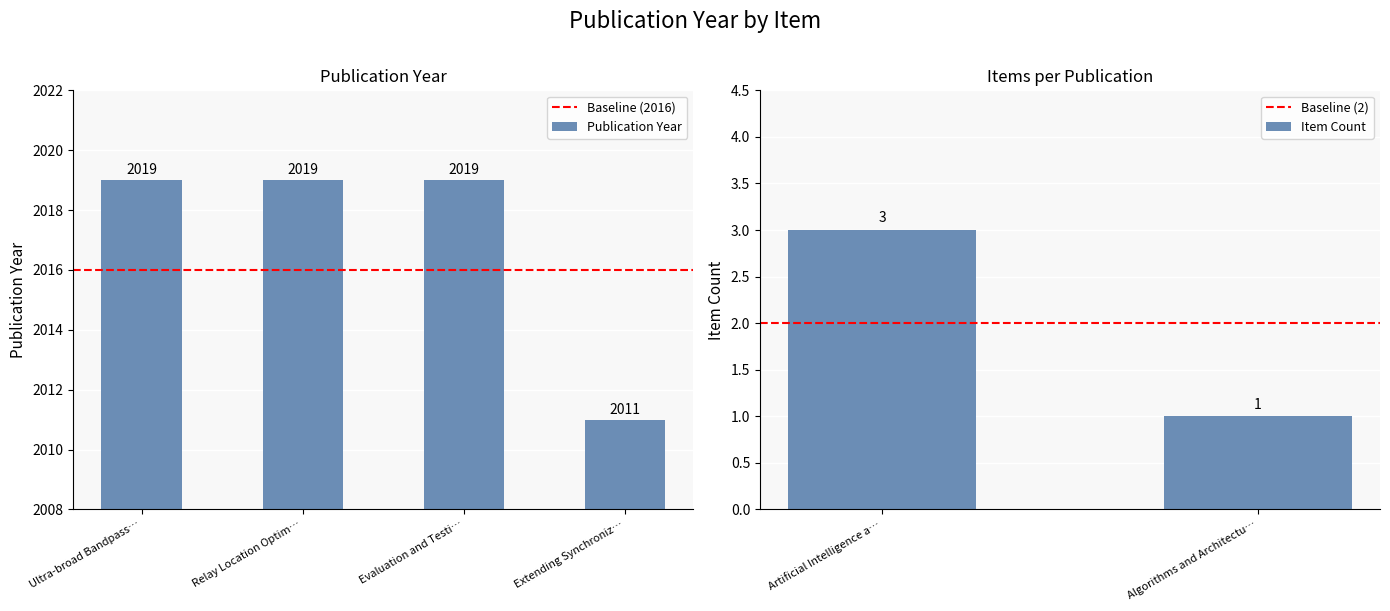

The value of Publication Year at Relay Location Optim… is 2019. True or false?

True